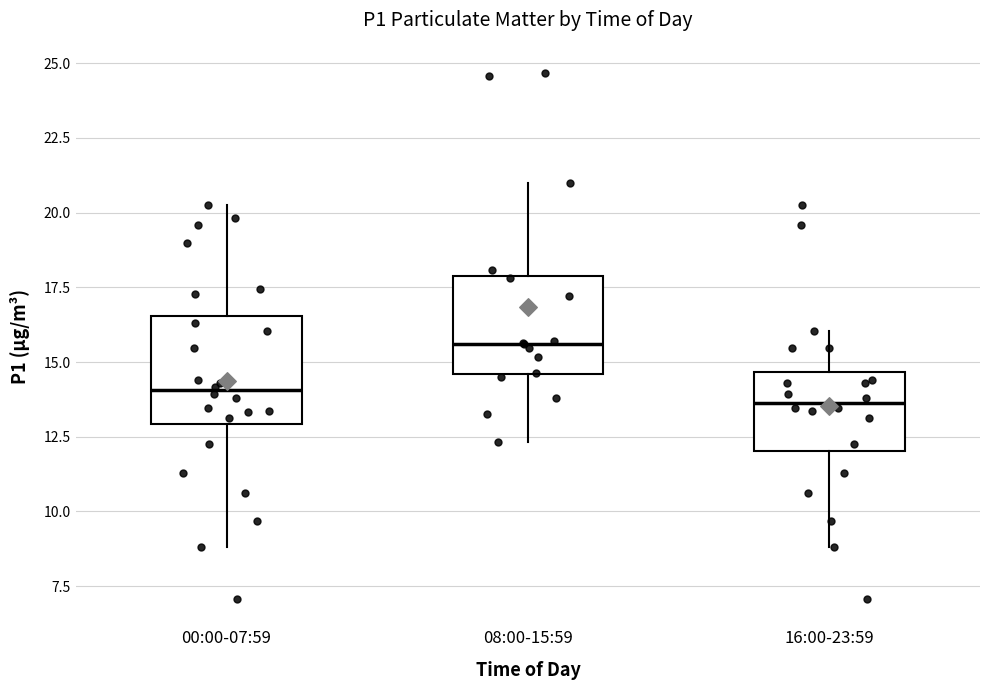

Where does the lower whisker of the box for 16:00-23:59 end on the y-axis? The values are not printed on the chart, so give them approximately, as read against the axis.

9.0